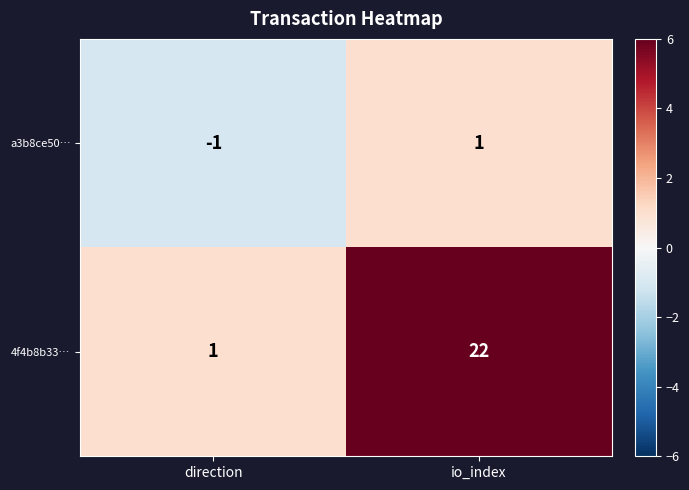

Which series changed the most between direction and io_index?

4f4b8b33…